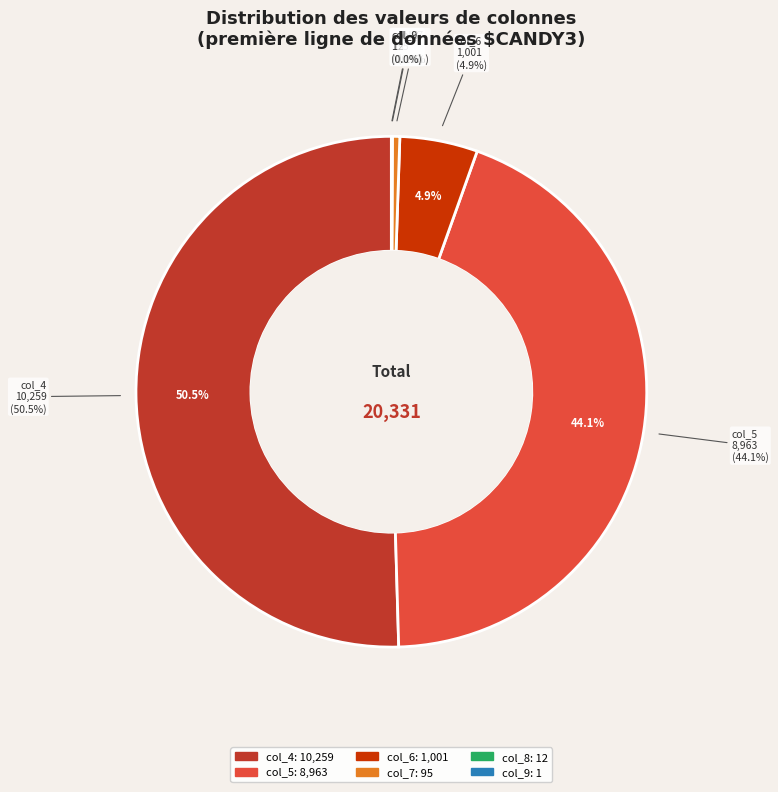

Which slice is the smallest?

col_9